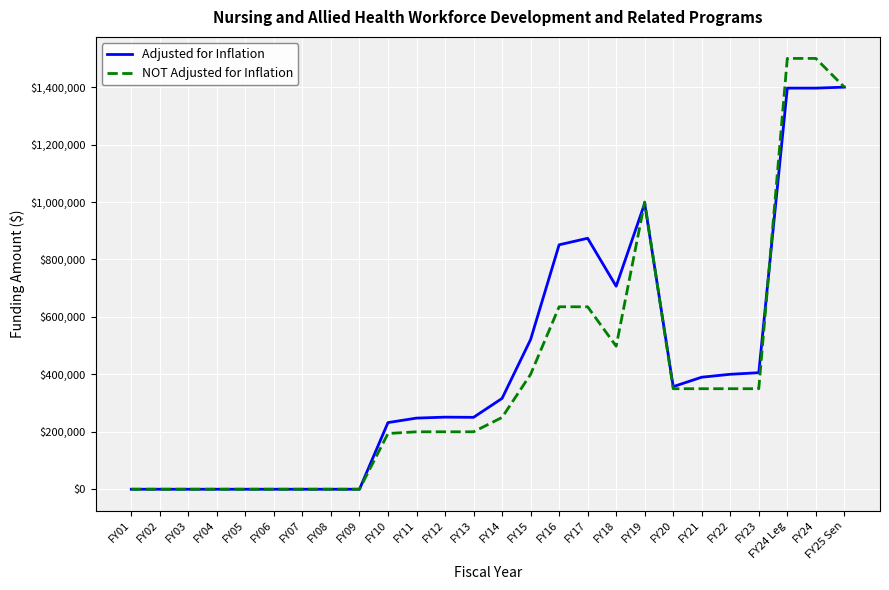

Count the number of data series in this chart.

2